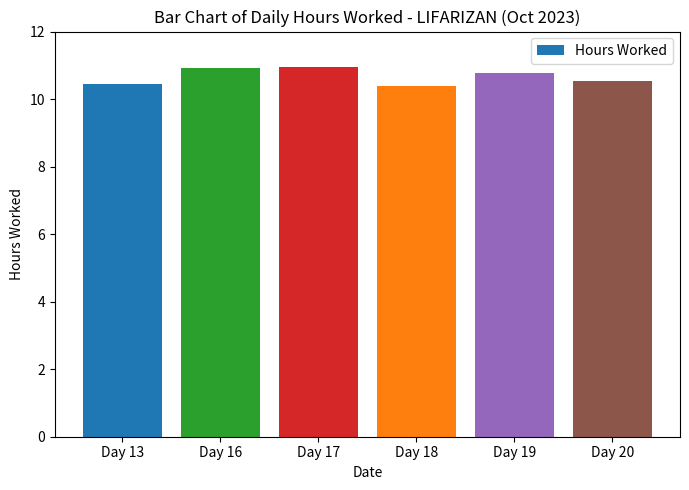

Count the values in the range 10 to 11.

6